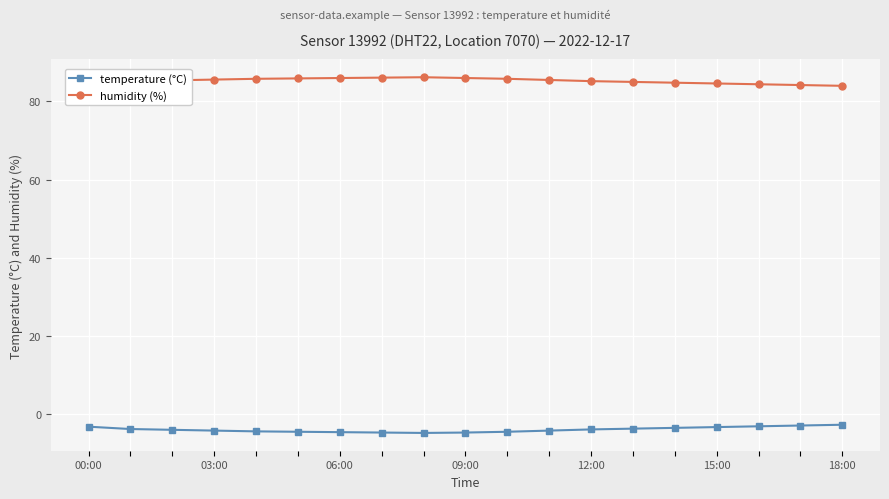

What is the value of the humidity (%) point at the 16th from the left?

84.6